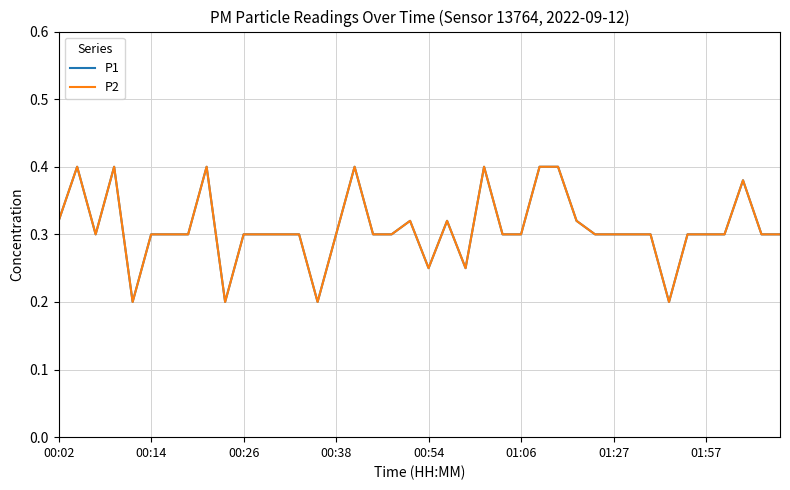

Does the chart display data point markers on the line(s)?

No